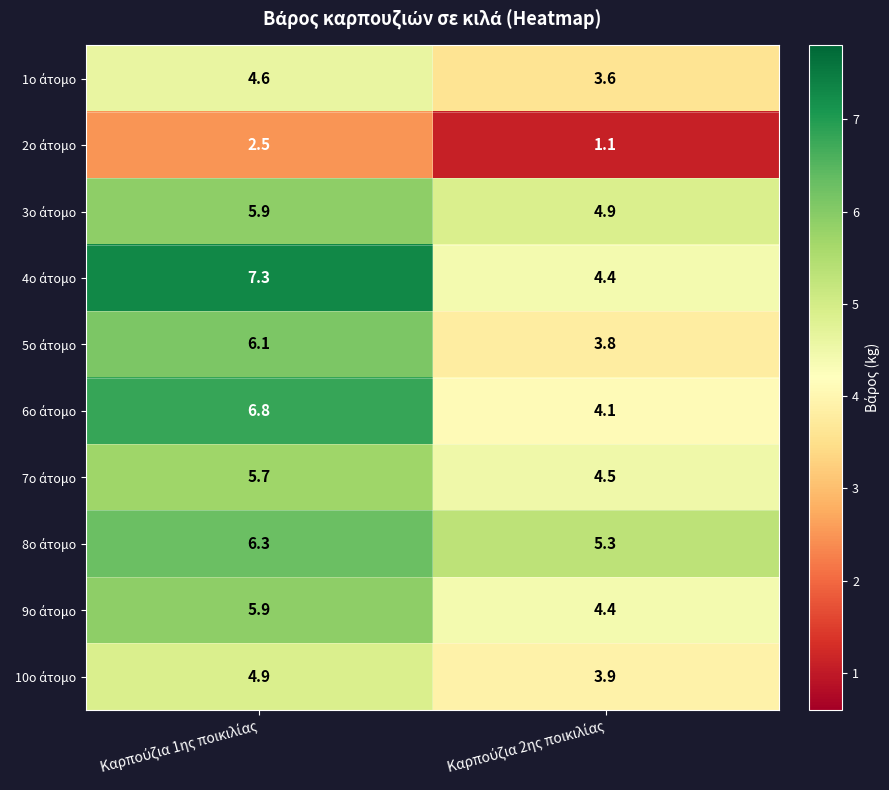

What is the greatest value displayed?

7.3